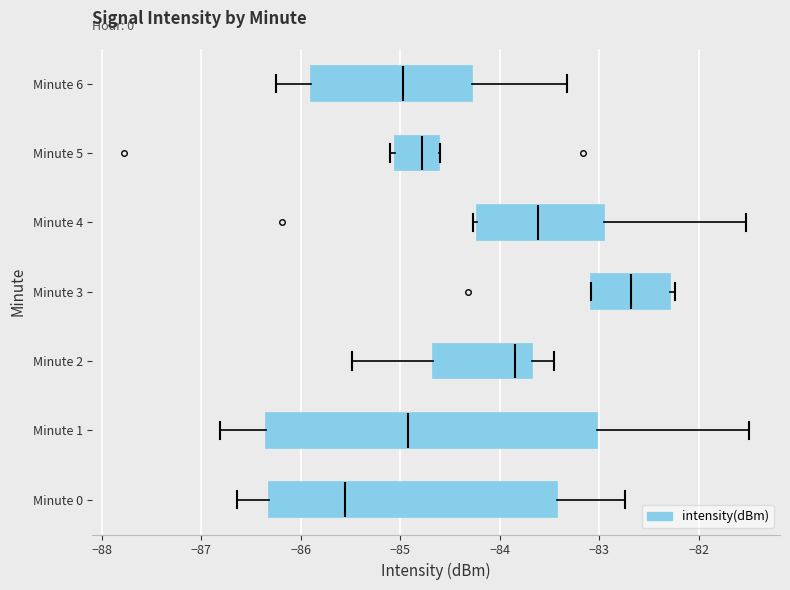

Where does the right whisker of the box for Minute 0 end on the x-axis? The values are not printed on the chart, so give them approximately, as read against the axis.

-82.7